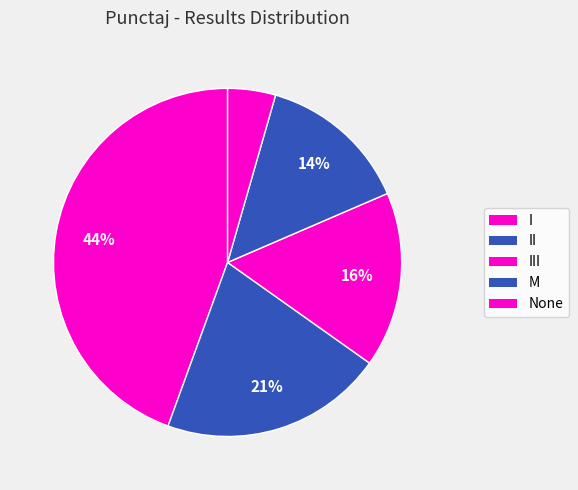

Is there a majority slice in this chart?

No